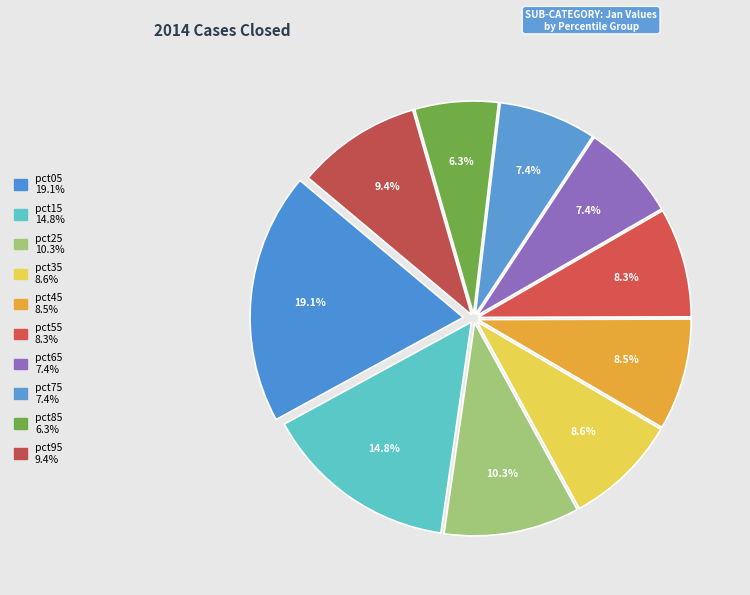

How many slices are in this pie chart?

10